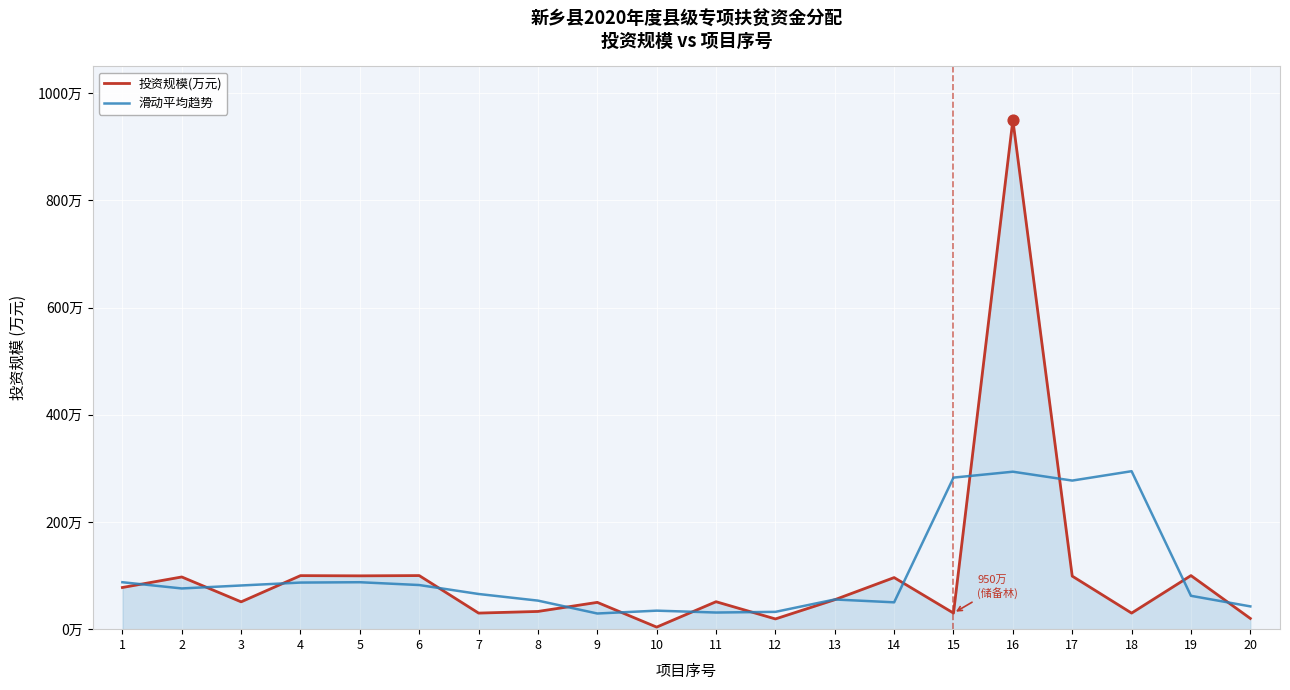

At how many categories does at least one series exceed 238?

4